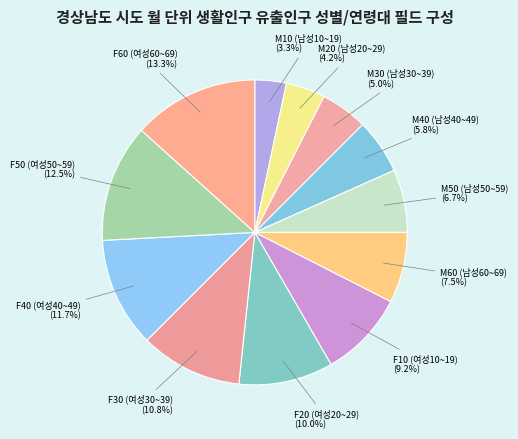

To the nearest percent, what portion does F60 (여성60~69) represent?

13%